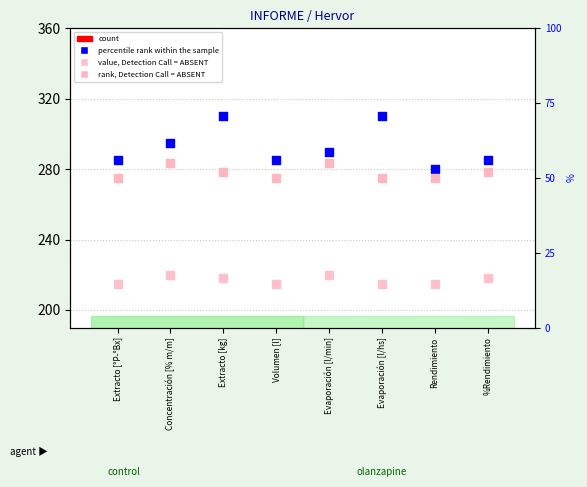

What are all the series names shown in the legend?

count, percentile rank within the sample, value, Detection Call = ABSENT, rank, Detection Call = ABSENT